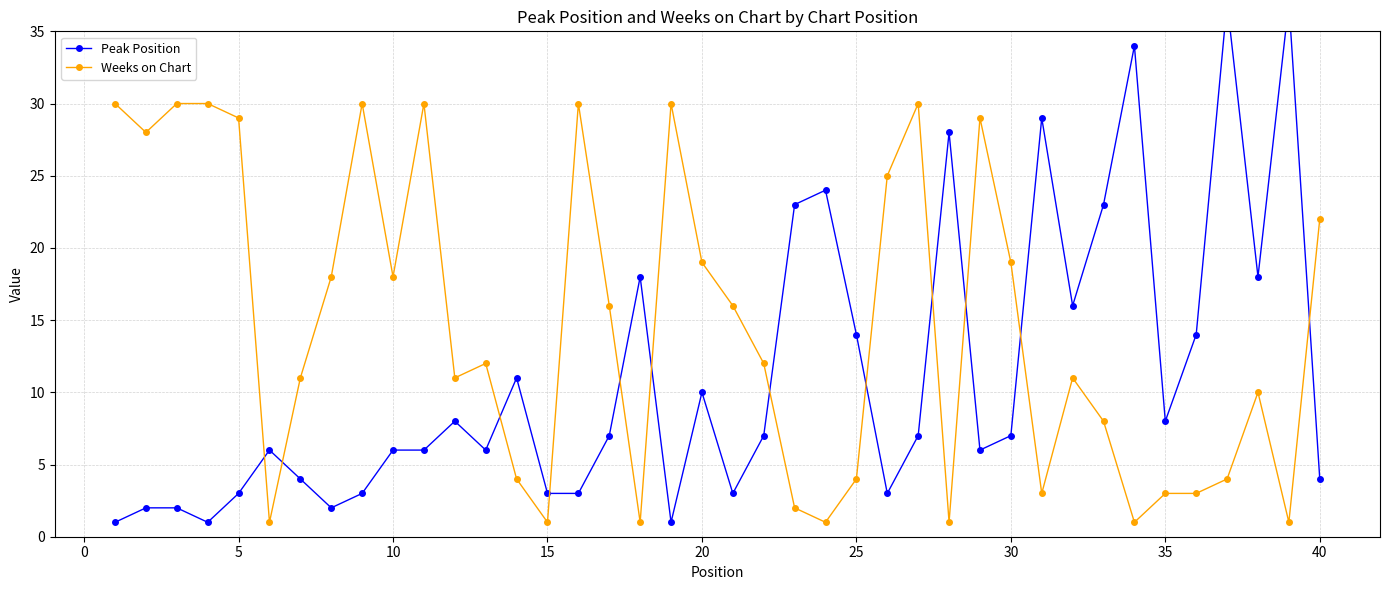

The value of Weeks on Chart at 10 is 9. True or false?

False